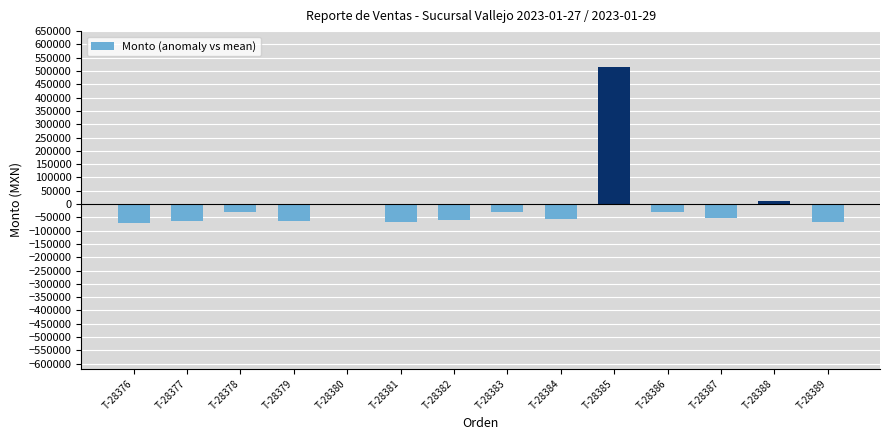

What is the change in value from T-28386 to T-28389?

-35595.0